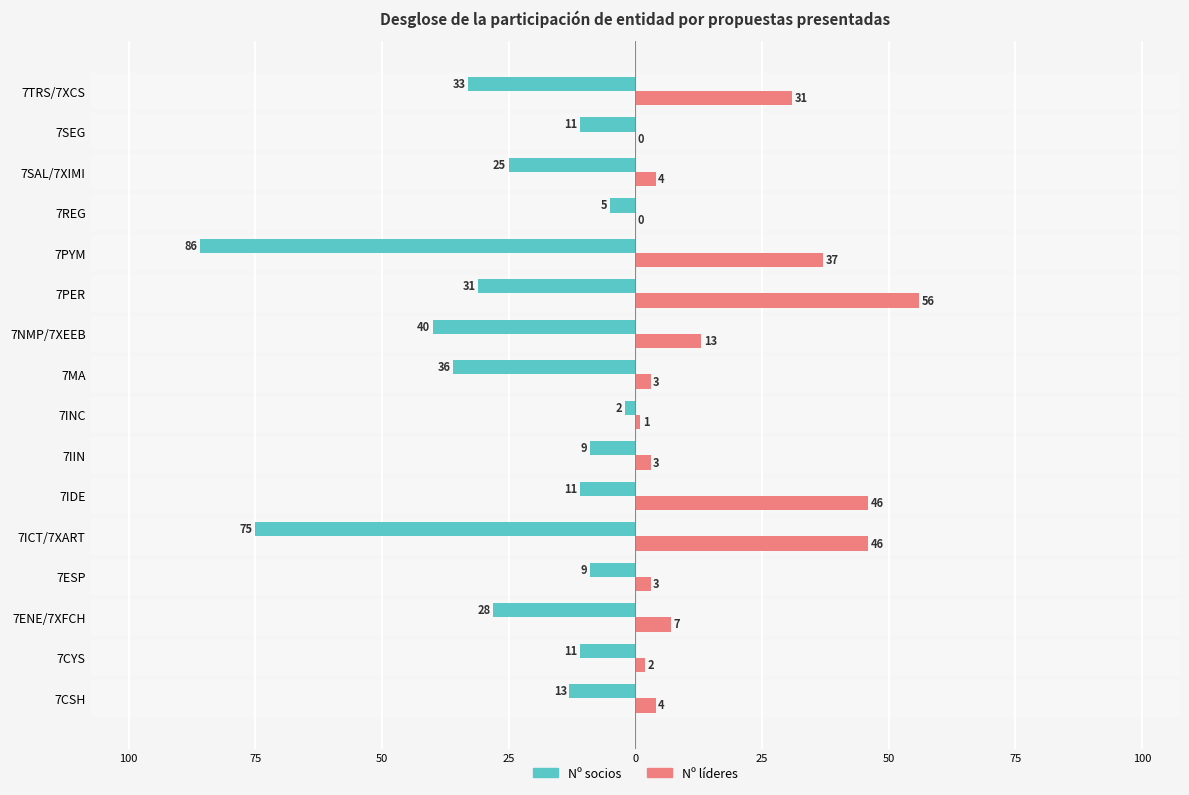

What are all the series names shown in the legend?

Nº socios, Nº líderes